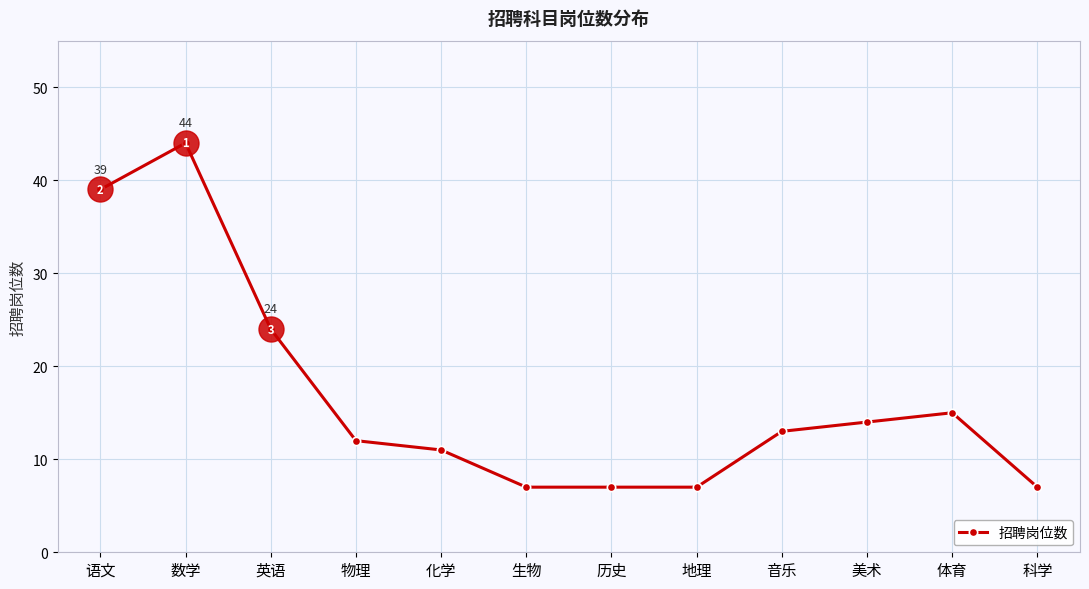

Which has a higher value, 英语 or 美术?

英语